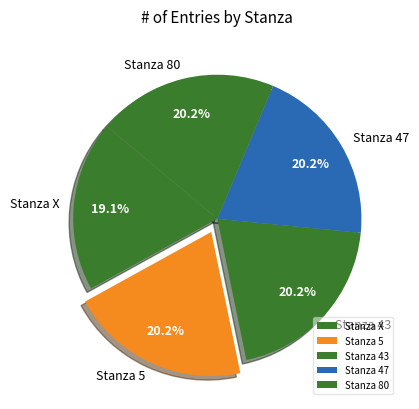

Does Stanza 43 account for over 50% of the chart?

No